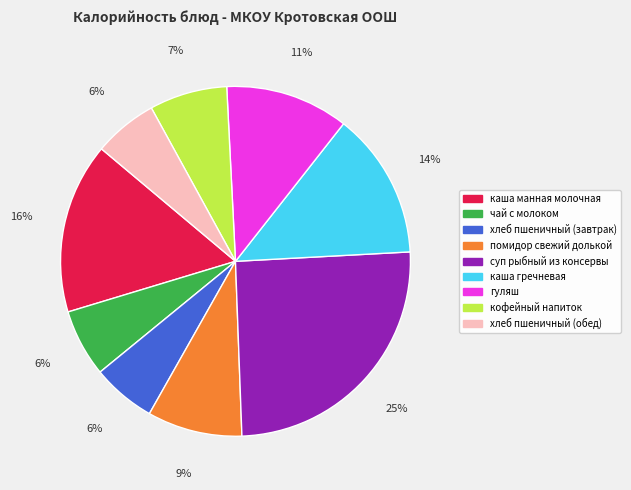

To the nearest percent, what is the difference between the largest and smallest slice percentages?

19%